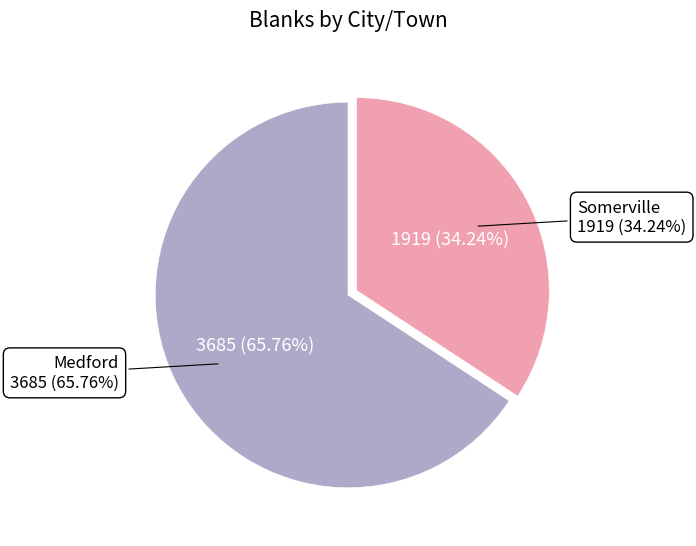

What is the change in value from Medford to Somerville?

-1766